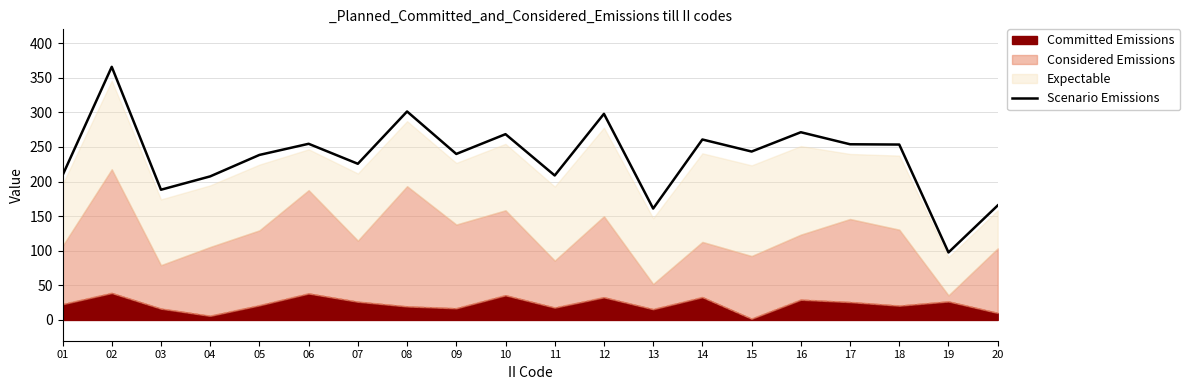

Where does the data first go above 243?

02